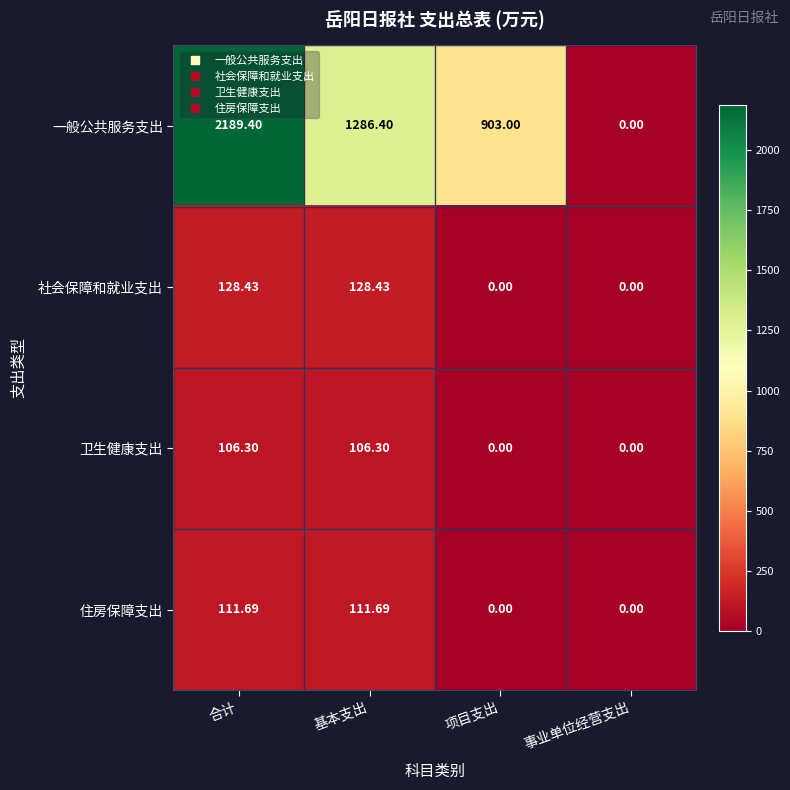

Where does the 卫生健康支出 series first go above 106?

合计